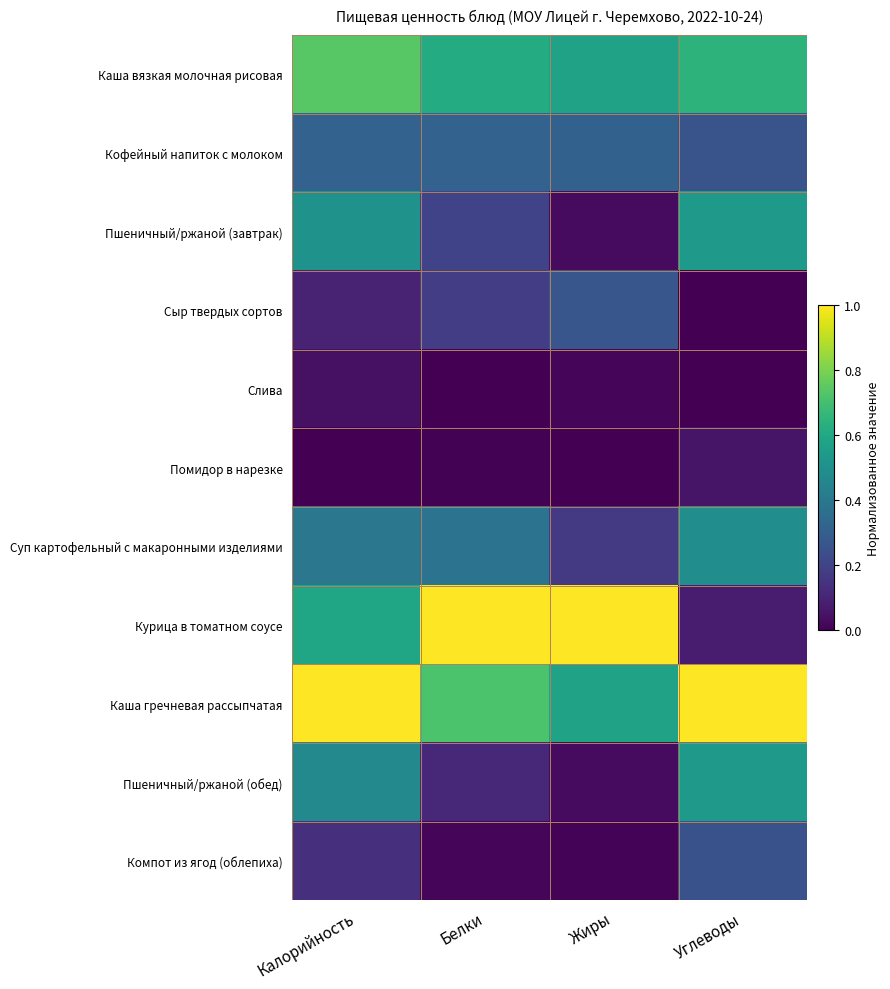

Which has a higher value, Углеводы or Калорийность?

Калорийность